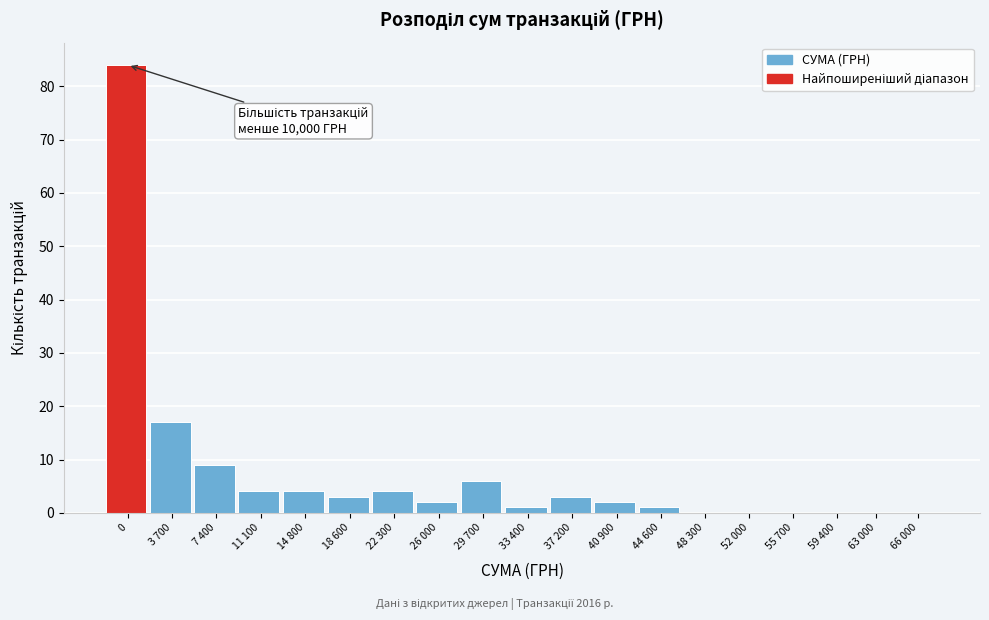

Reading left to right, what are all the values shown in this chart?

0=84	3 700=17	7 400=9	11 100=4	14 800=4	18 600=3	22 300=4	26 000=2	29 700=6	33 400=1	37 200=3	40 900=2	44 600=1	48 300=0	52 000=0	55 700=0	59 400=0	63 000=0	66 000=0